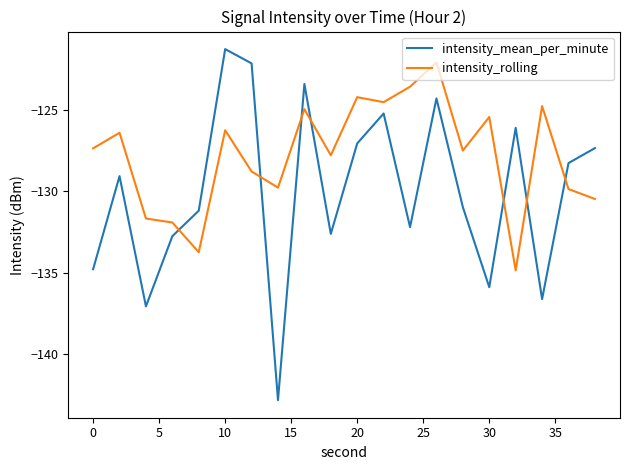

Which series has the largest total across all categories?

intensity_rolling